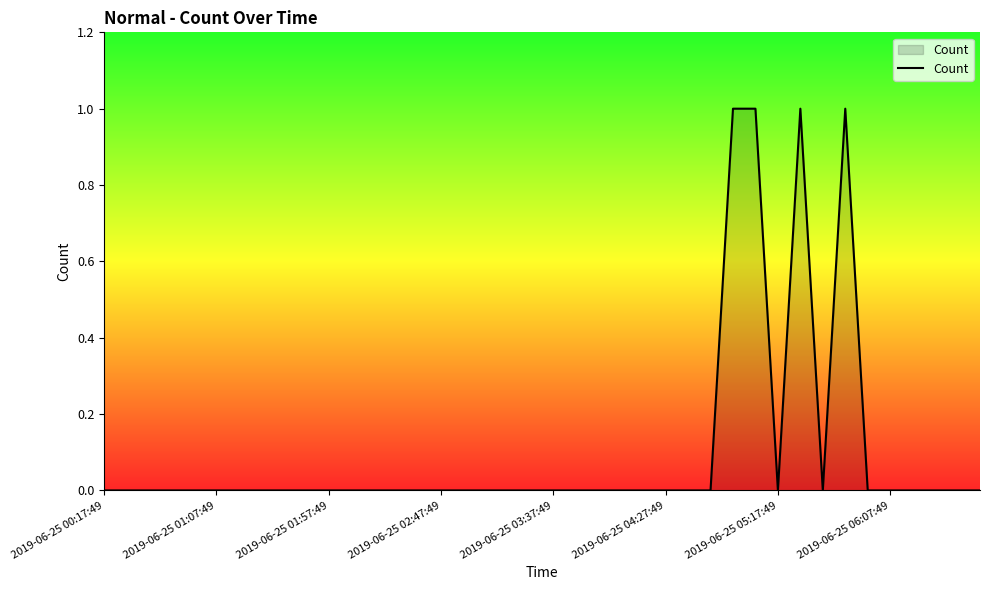

Count the number of categories in the chart.

40